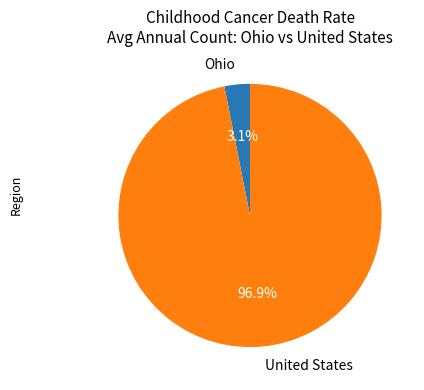

Which category has the biggest portion of the pie?

United States